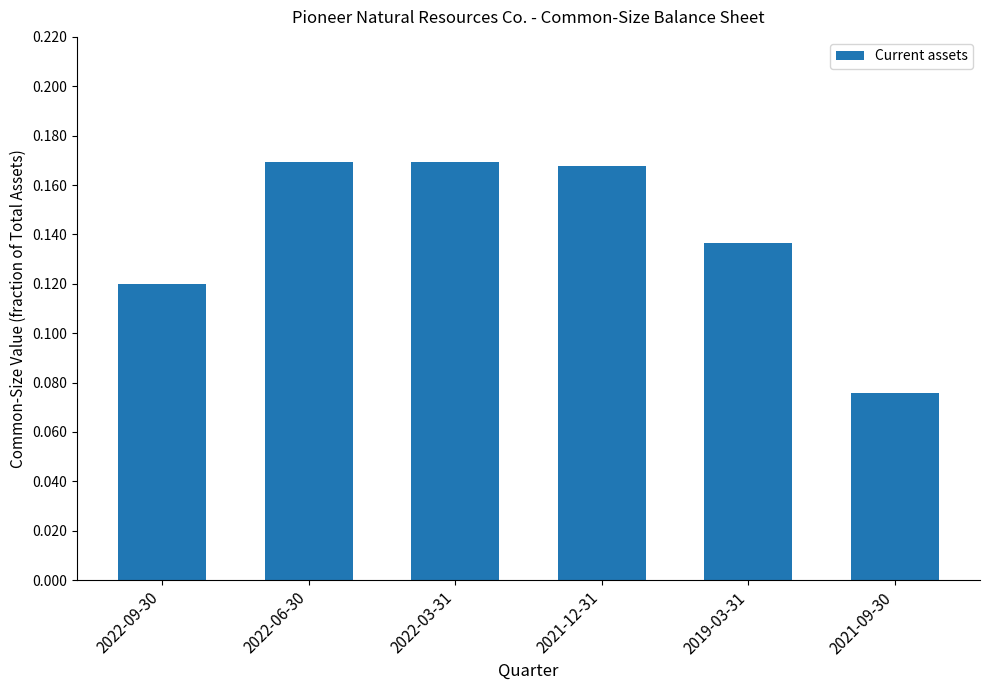

Which label corresponds to the smallest value in the chart?

2021-09-30